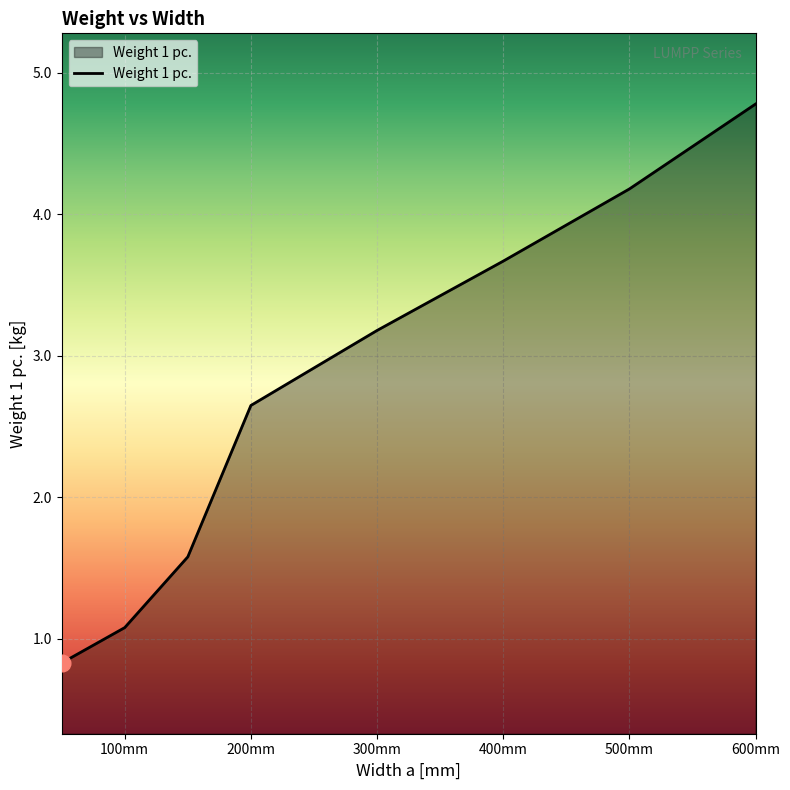

How many values are below 3?

4